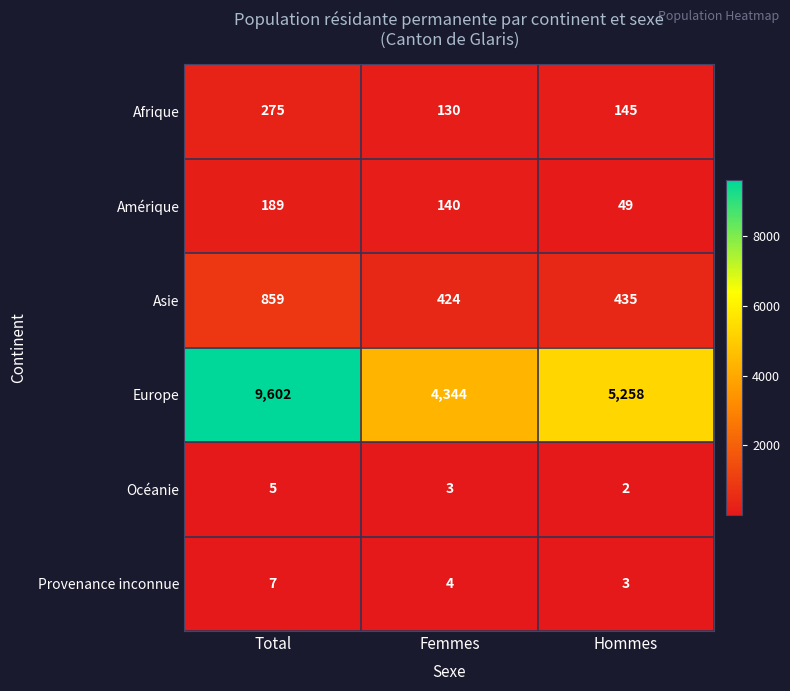

Reading left to right, list all the values displayed in this chart.

Afrique: Total=275	Femmes=130	Hommes=145
Amérique: Total=189	Femmes=140	Hommes=49
Asie: Total=859	Femmes=424	Hommes=435
Europe: Total=9602	Femmes=4344	Hommes=5258
Océanie: Total=5	Femmes=3	Hommes=2
Provenance inconnue: Total=7	Femmes=4	Hommes=3